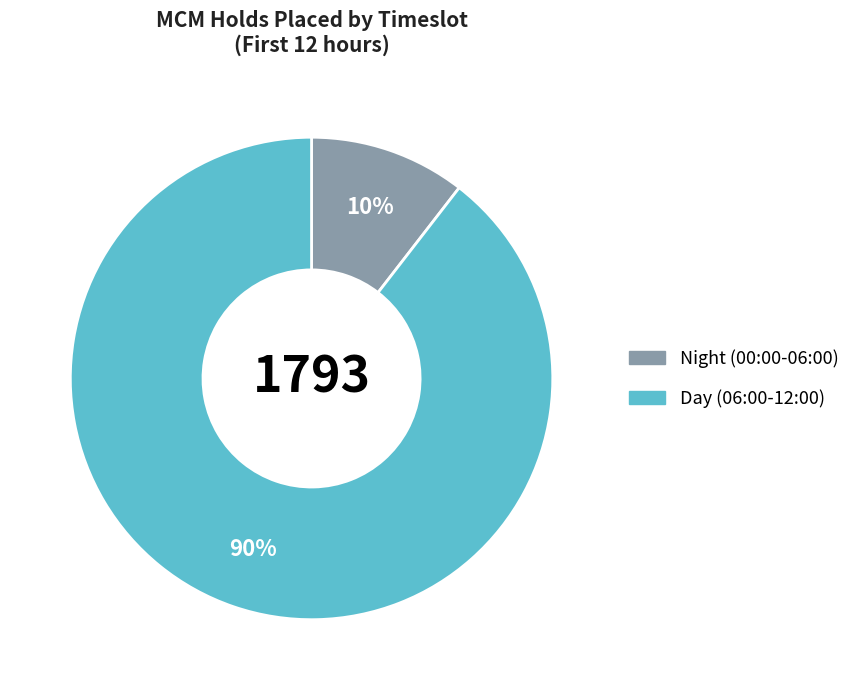

How many segments does this pie chart have?

2